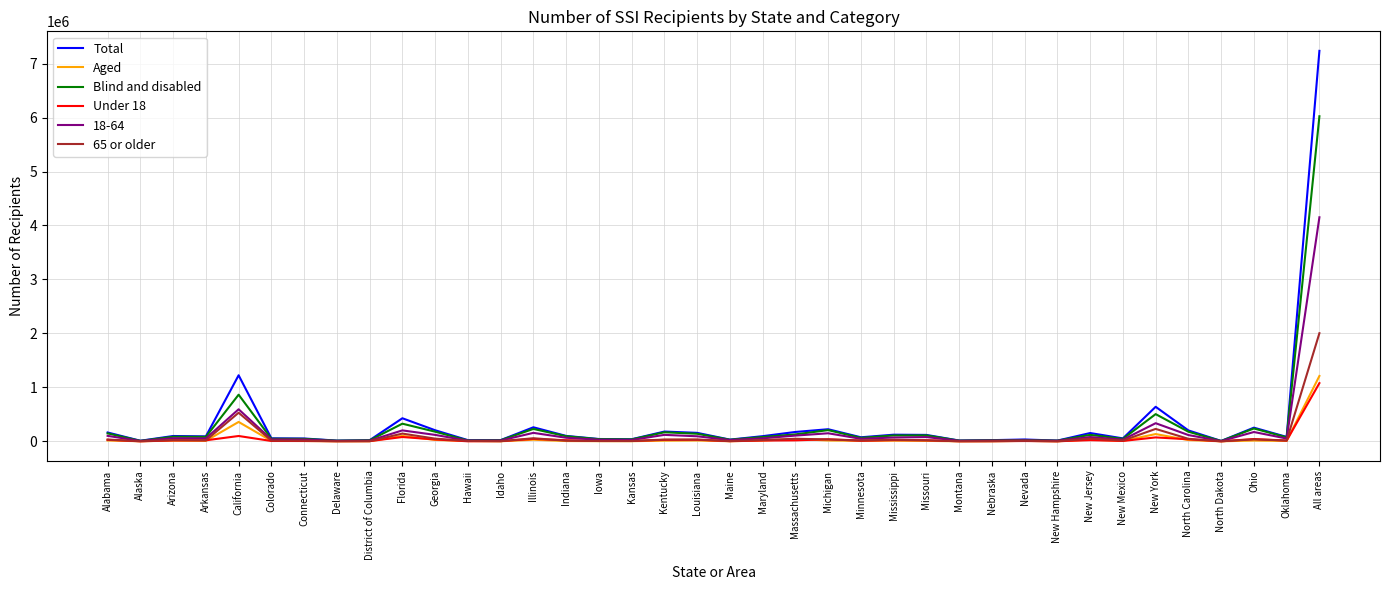

Does the chart have visible grid lines?

Yes